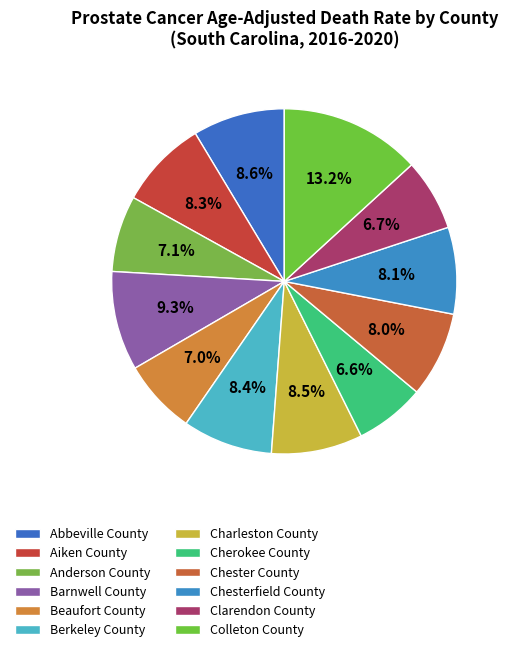

Which slice is the largest?

Colleton County